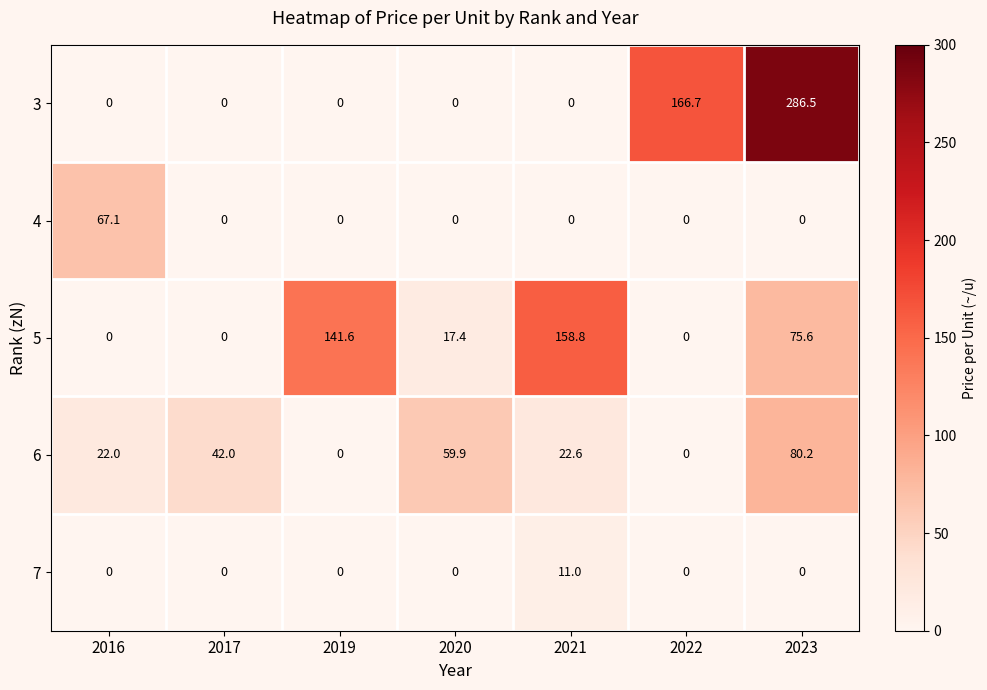

How many positive values does the 3 series have?

2